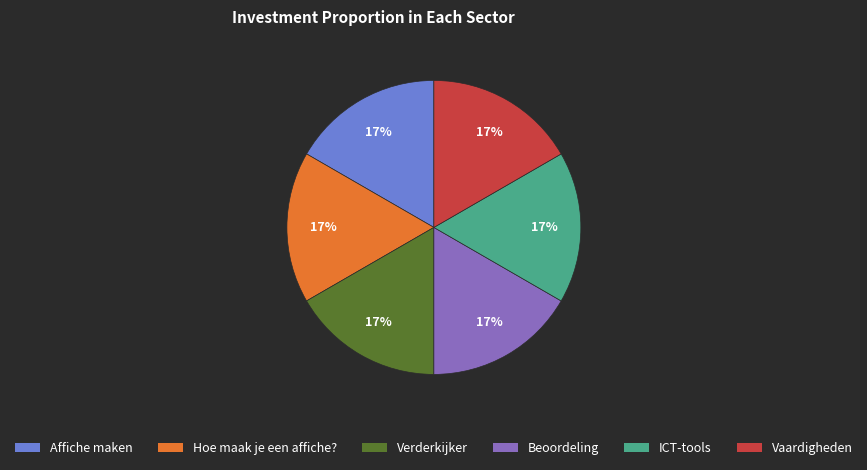

What percentage is the Hoe maak je een affiche? slice, to the nearest percent?

17%